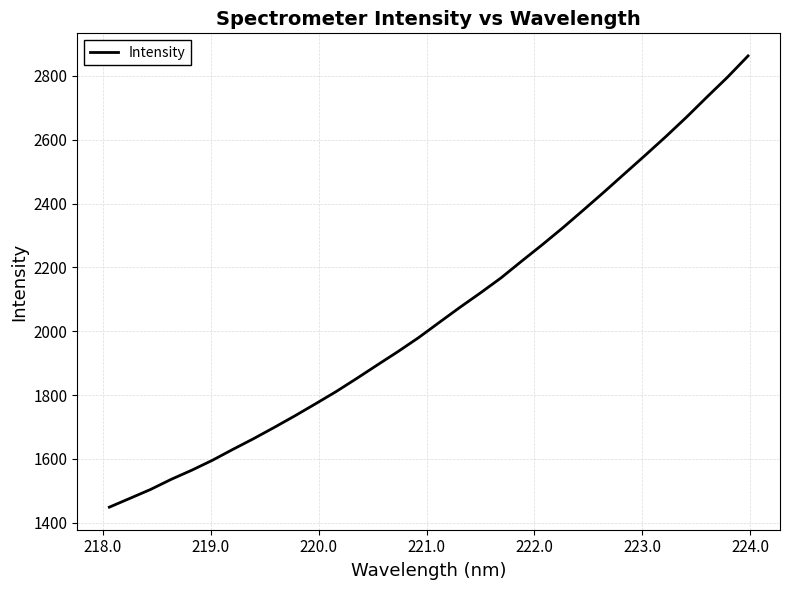

What is the difference between the maximum and minimum values?

1413.4